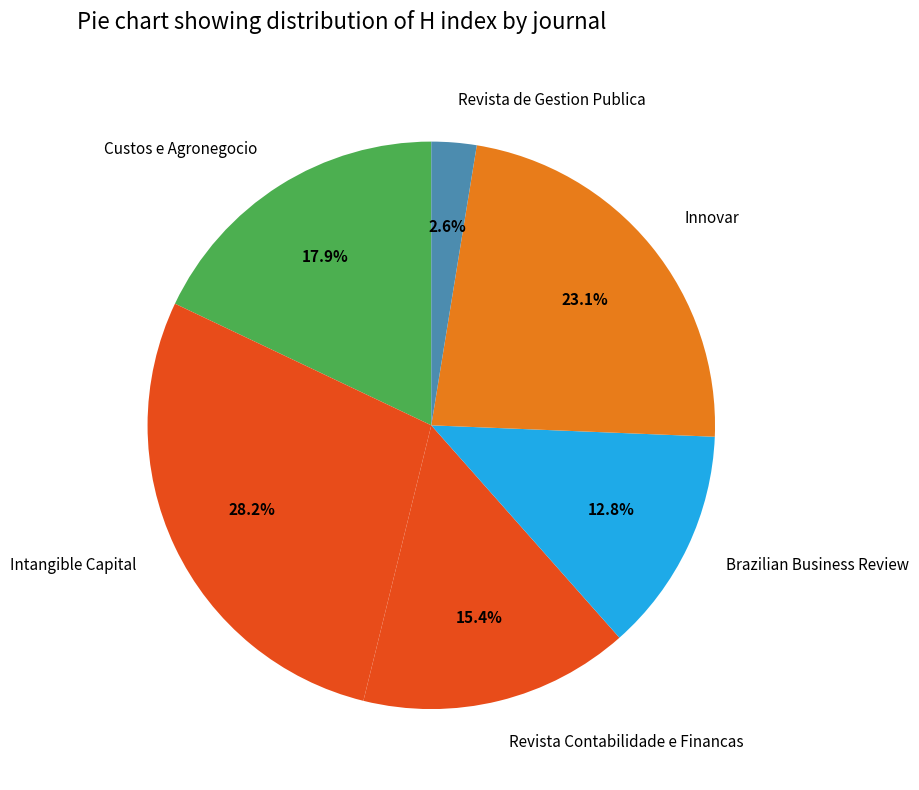

What is the ratio of the value at Revista de Gestion Publica to the value at Innovar?

0.1